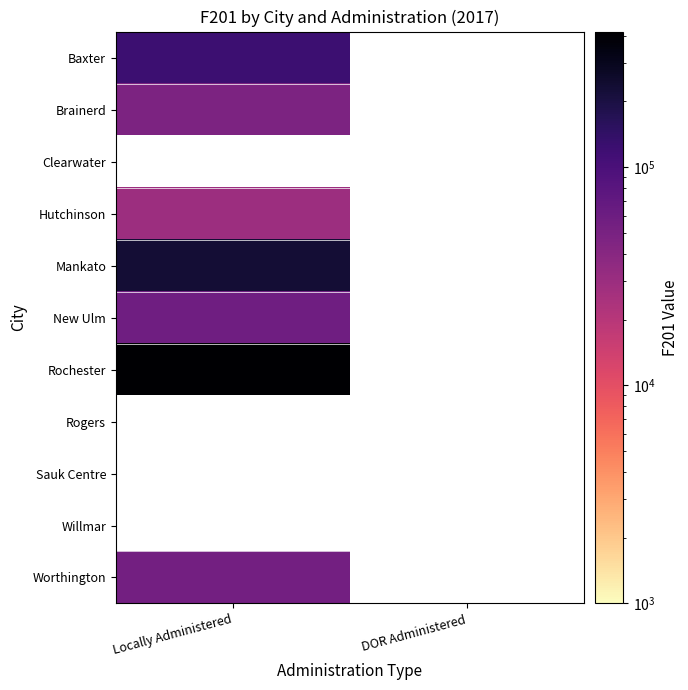

How many series are shown in this chart?

11